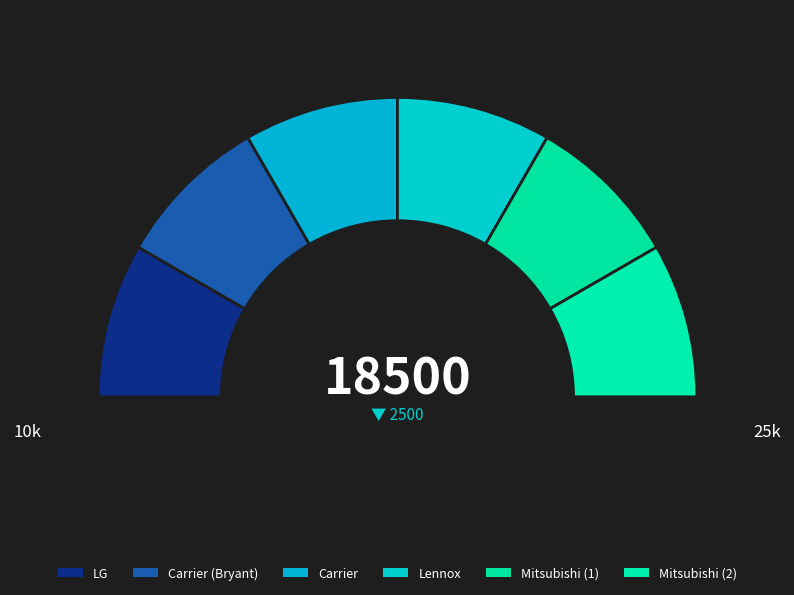

Is there a majority slice in this chart?

No